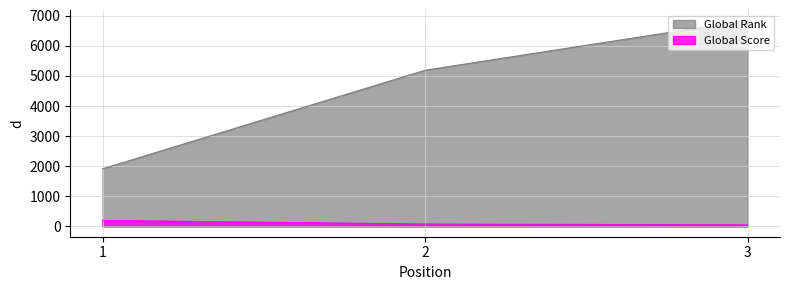

Which category has the lowest value across all series?

3